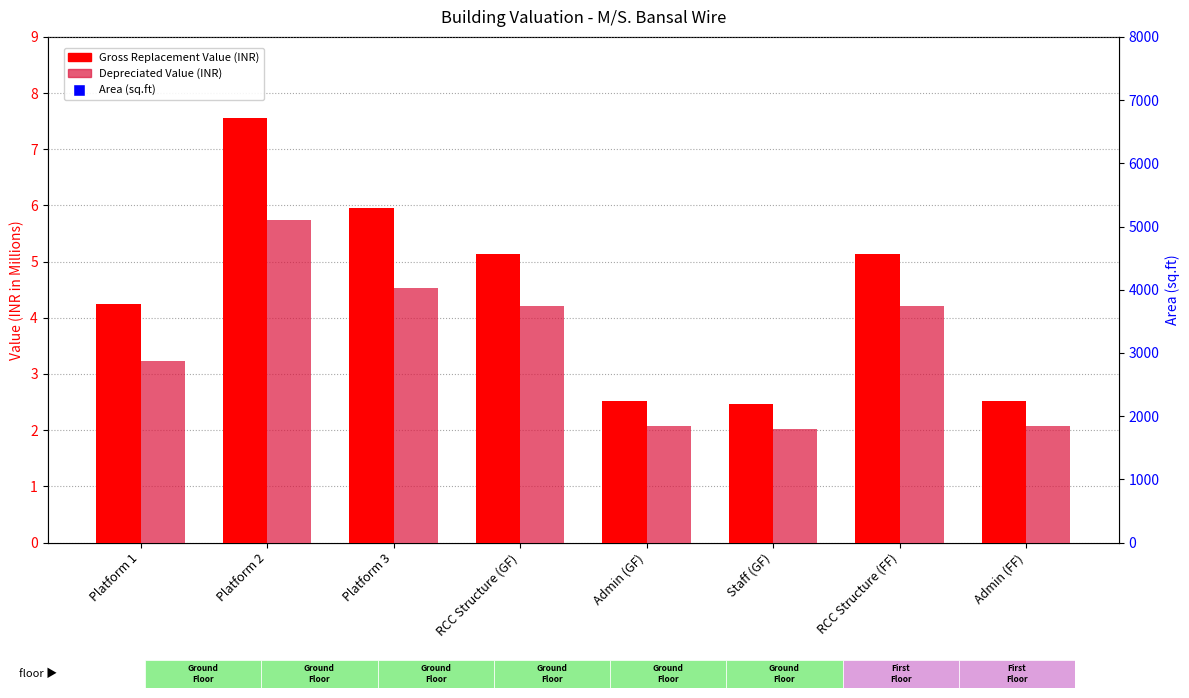

Reading left to right, list all the values displayed in this chart.

Gross Replacement Value (INR): 4.2	7.5	6.0	5.1	2.5	2.5	5.1	2.5
Depreciated Value (INR): 3.2	5.7	4.5	4.2	2.1	2.0	4.2	2.1
Area (sq.ft): 3397.5	6040.0	4760.0	4275.0	2100.0	2052.0	4275.0	2100.0